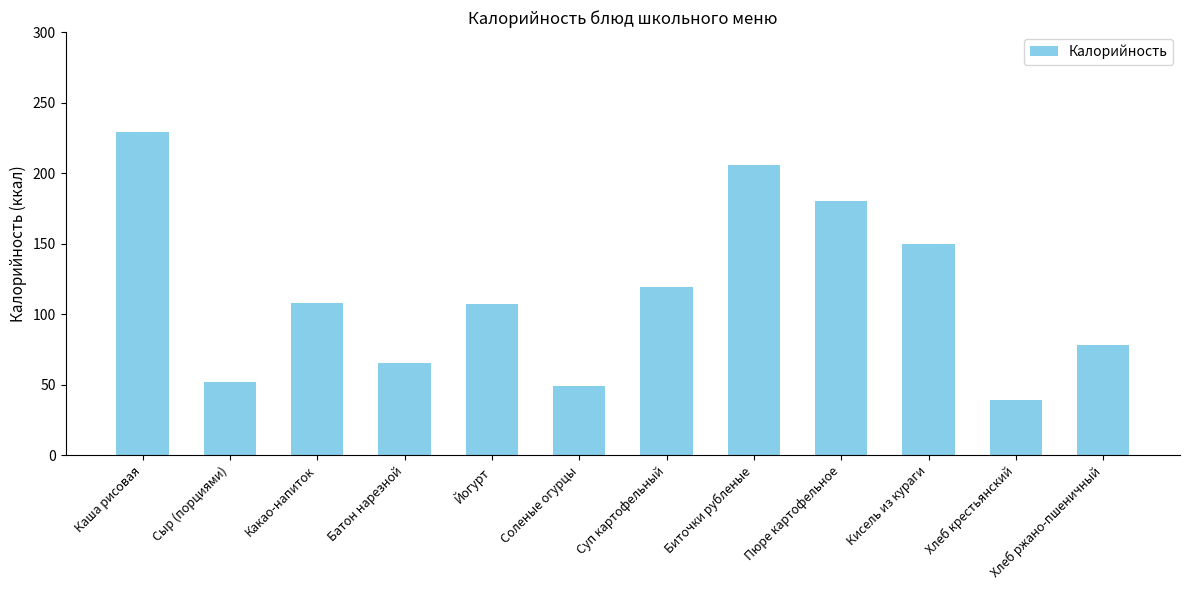

At which label does the data first exceed 108?

Каша рисовая